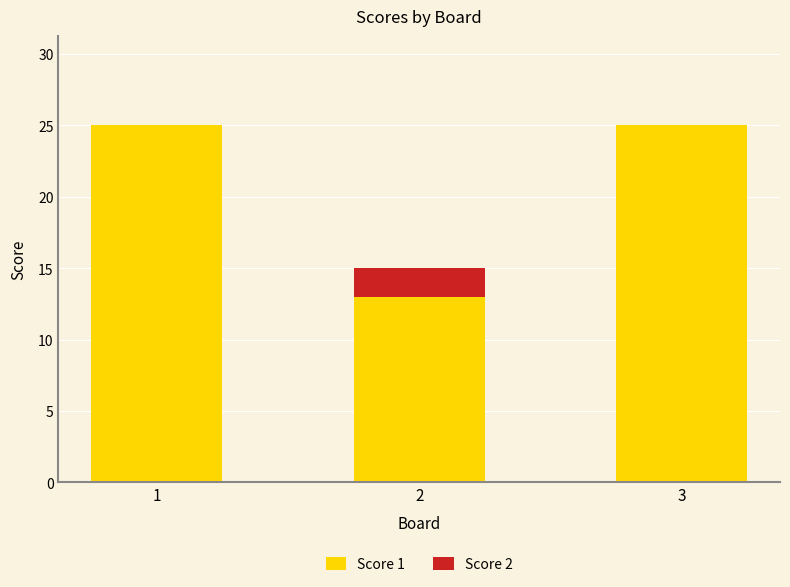

What is the approximate value of Score 1 at 3?

25